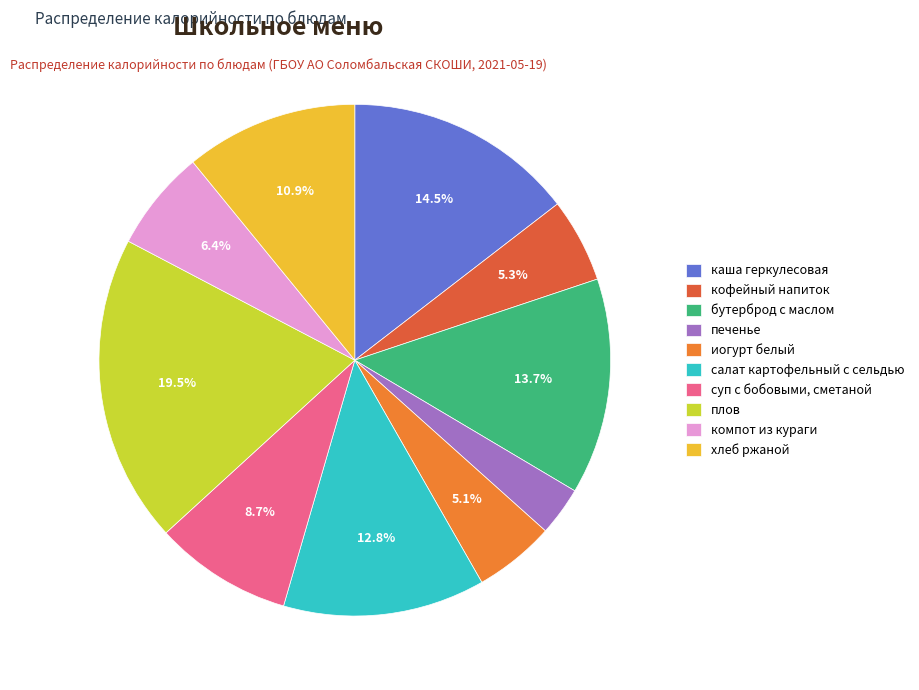

Is there a majority slice in this chart?

No